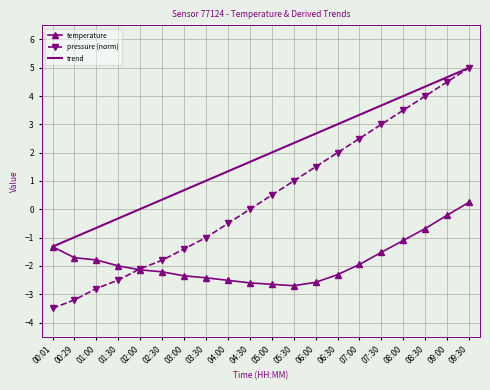

The value of trend at 08:30 is 4.3. True or false?

True